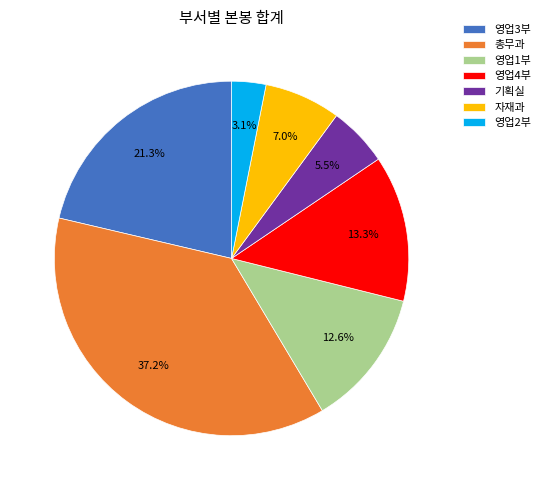

To the nearest percent, what portion does 영업2부 represent?

3%